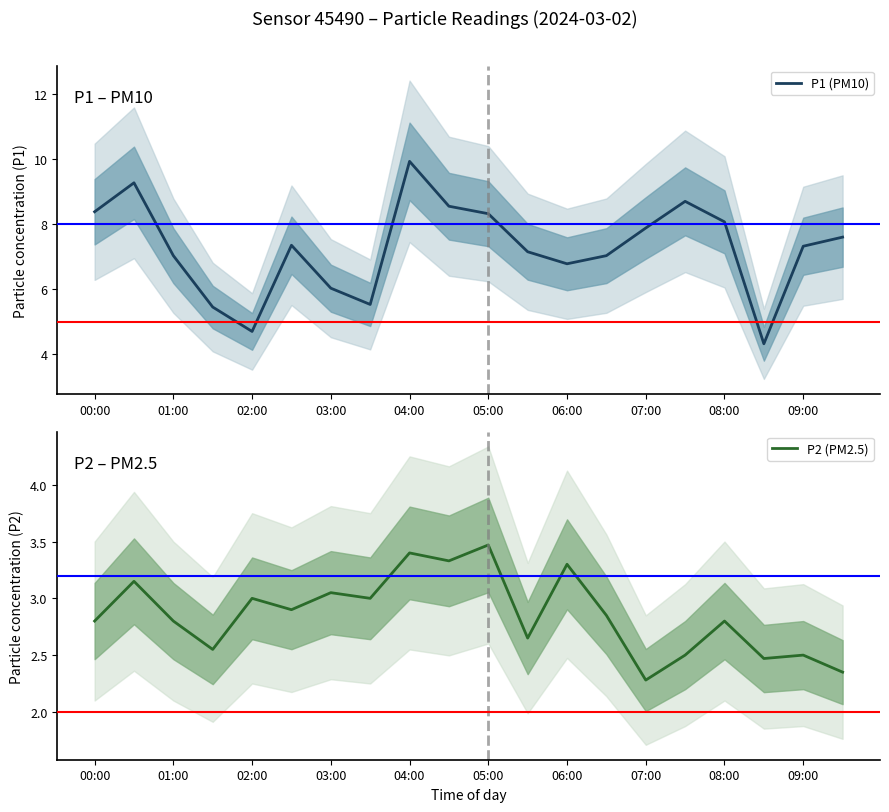

True or false: P2 (PM2.5) and P1 (PM10) cross at least once.

False